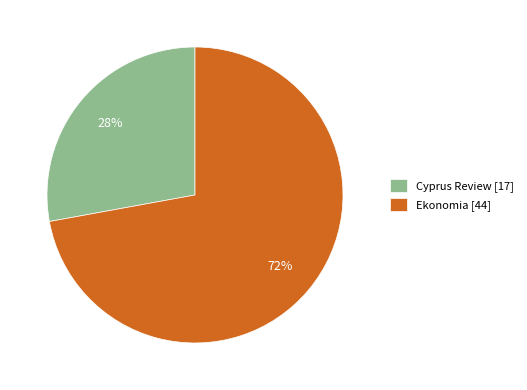

Is the sum of Cyprus Review and Ekonomia greater than half?

Yes